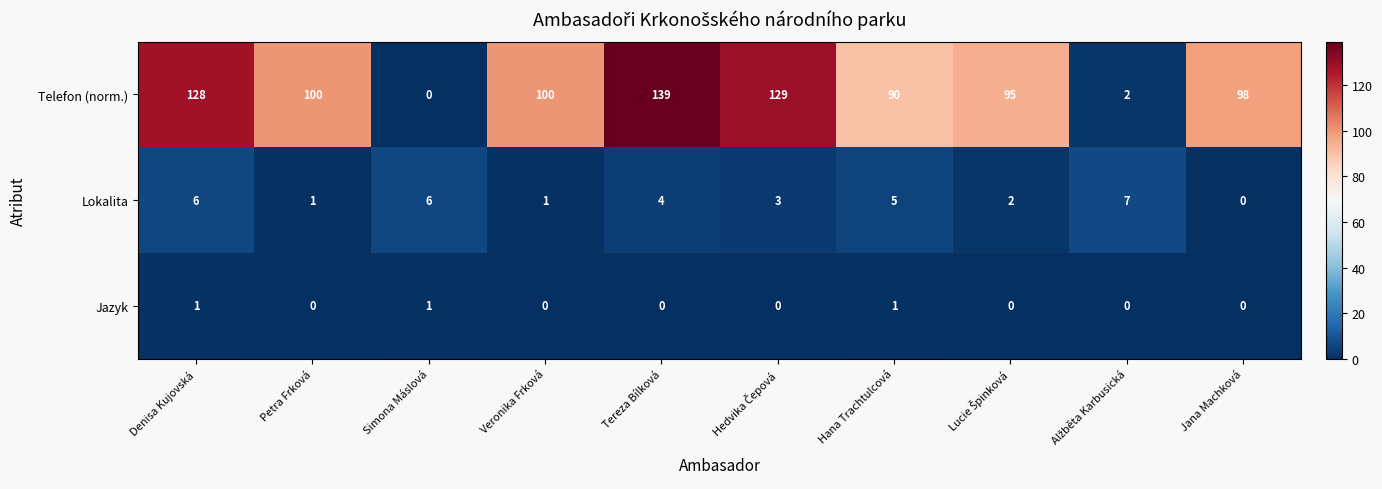

Which category has the highest value in the Telefon (norm.) series?

Tereza Bílková